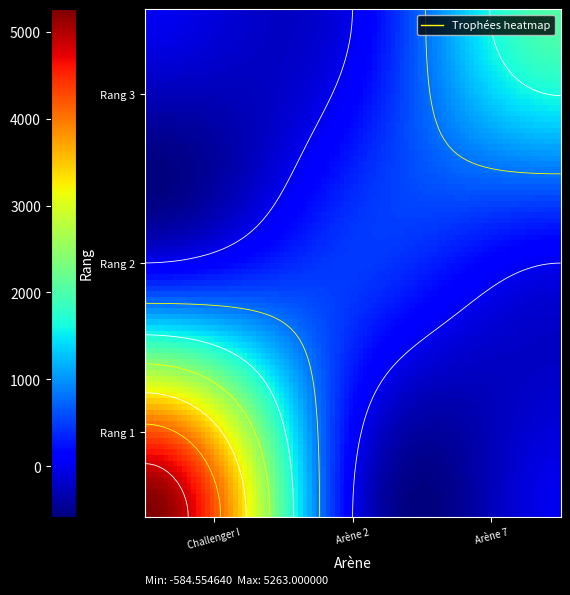

What is the sum of all Challenger I values?

5263